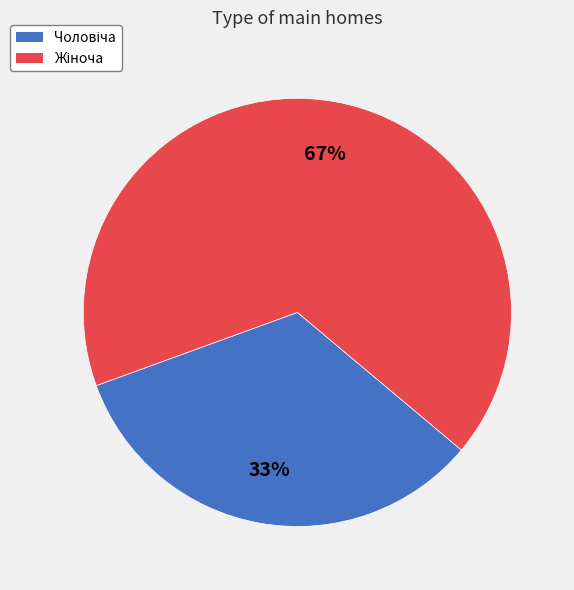

How many segments does this pie chart have?

2